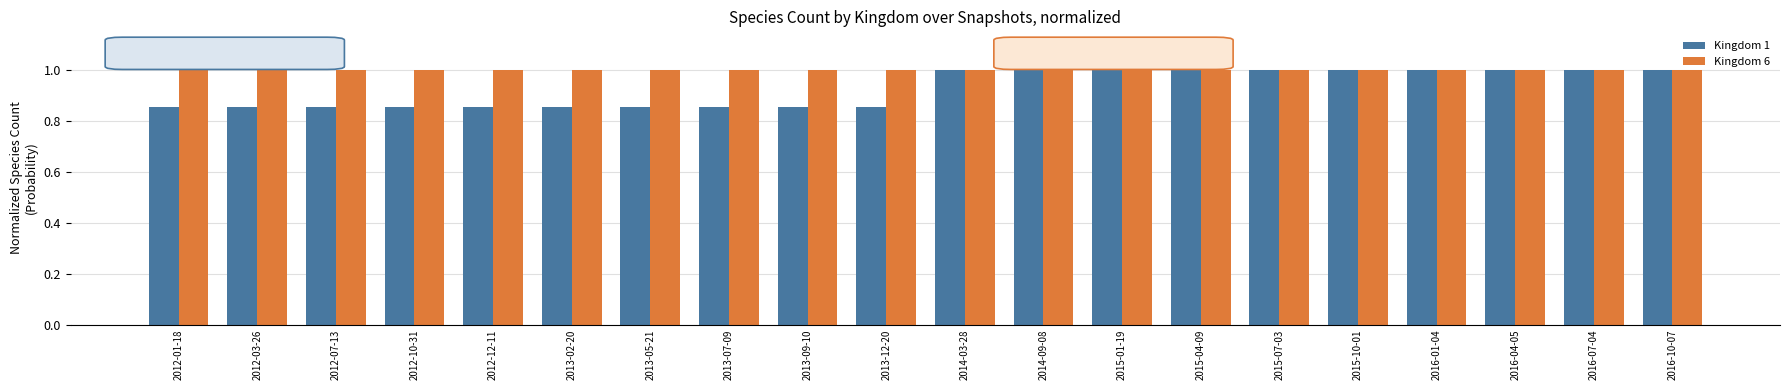

Which series has the largest range (max minus min)?

Kingdom 1